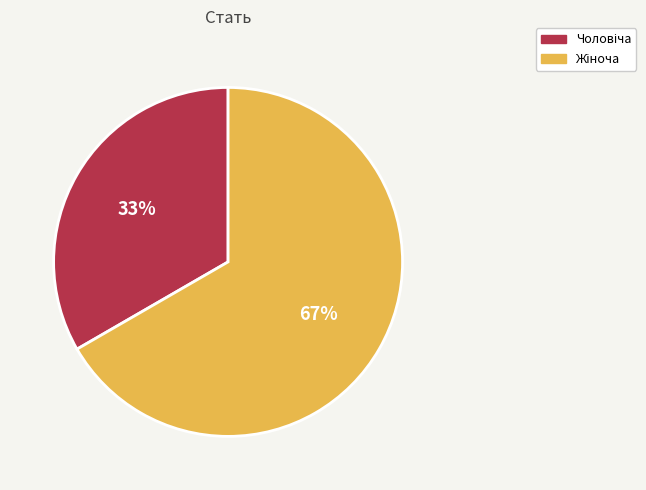

Is there a majority slice in this chart?

Yes